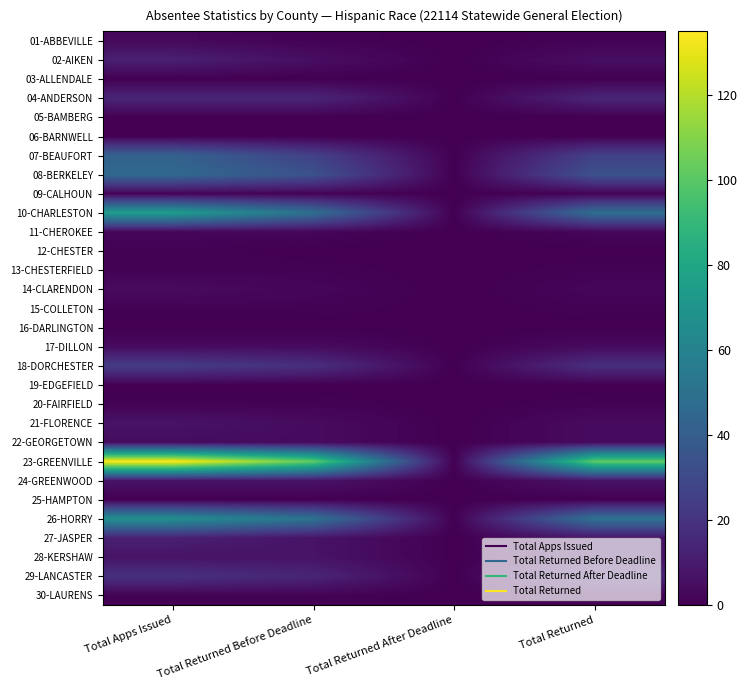

Rank the series by their maximum value, from lowest to highest.

03-ALLENDALE, 05-BAMBERG, 06-BARNWELL, 16-DARLINGTON, 19-EDGEFIELD, 25-HAMPTON, 09-CALHOUN, 12-CHESTER, 13-CHESTERFIELD, 15-COLLETON, 20-FAIRFIELD, 30-LAURENS, 11-CHEROKEE, 01-ABBEVILLE, 14-CLARENDON, 17-DILLON, 22-GEORGETOWN, 21-FLORENCE, 24-GREENWOOD, 28-KERSHAW, 02-AIKEN, 27-JASPER, 04-ANDERSON, 29-LANCASTER, 18-DORCHESTER, 07-BEAUFORT, 08-BERKELEY, 26-HORRY, 10-CHARLESTON, 23-GREENVILLE